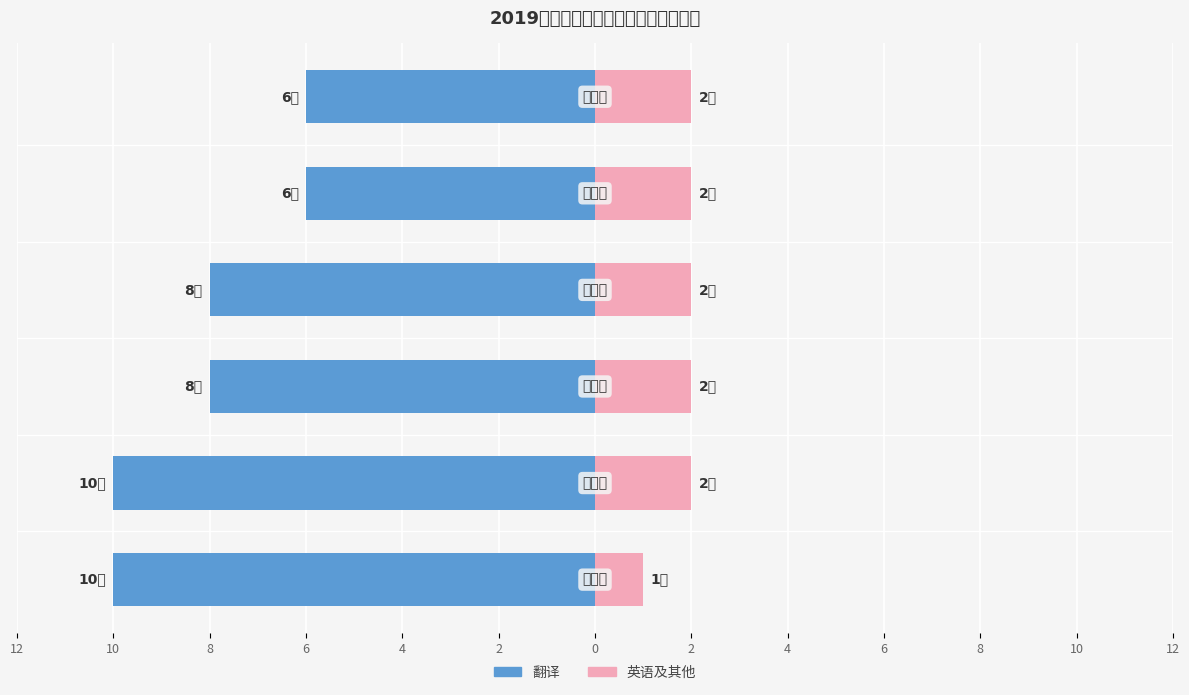

Reading left to right, list all the values displayed in this chart.

翻译: 12=-10	10=-10	8=-8	6=-8	4=-6	2=-6
英语及其他: 12=1	10=2	8=2	6=2	4=2	2=2